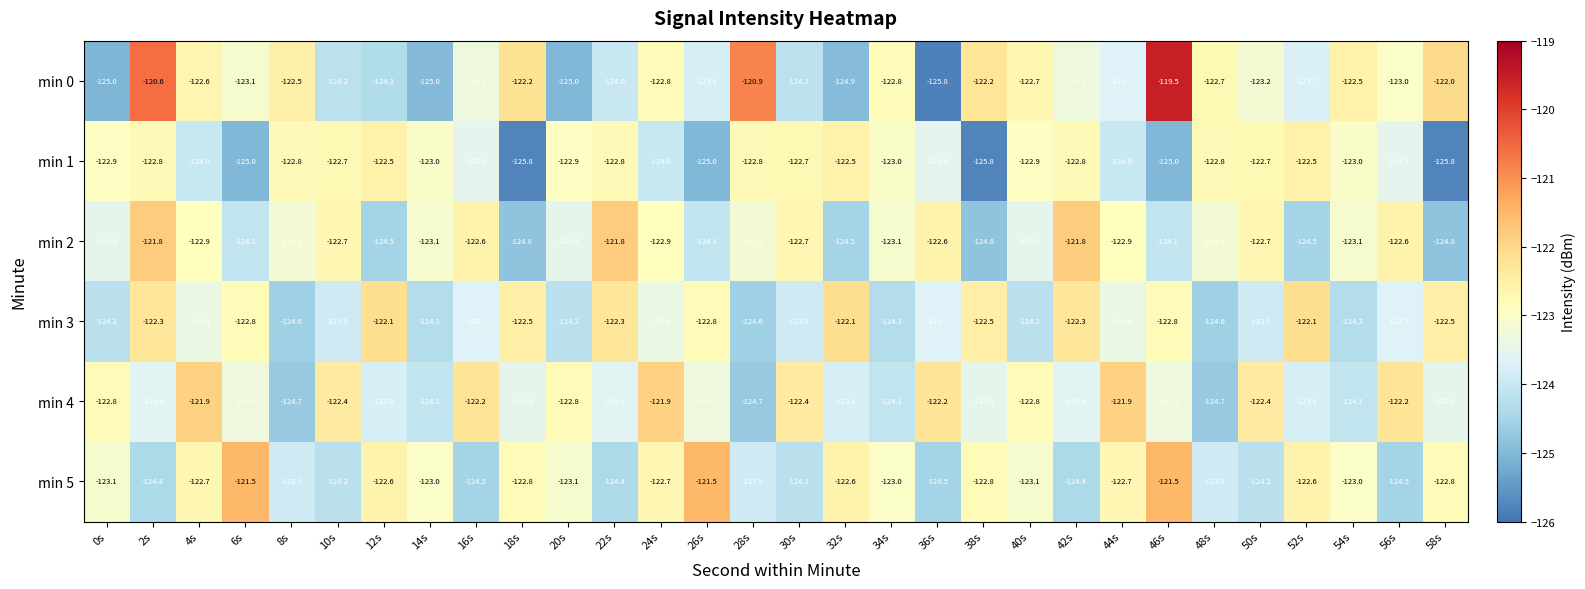

Rank the series by their maximum value, from lowest to highest.

min 1, min 3, min 4, min 2, min 5, min 0